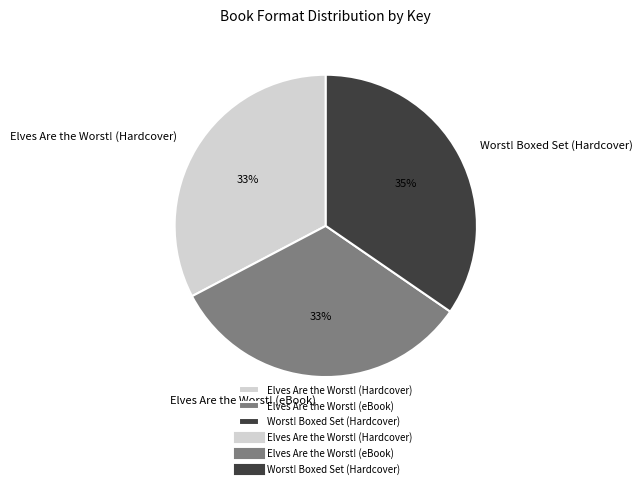

Is it true that Elves Are the Worst! (eBook) is 33% of the pie?

True